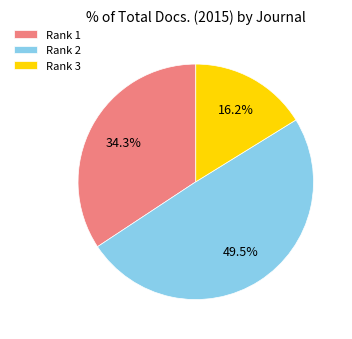

What is the smallest slice in the pie chart?

Rank 3